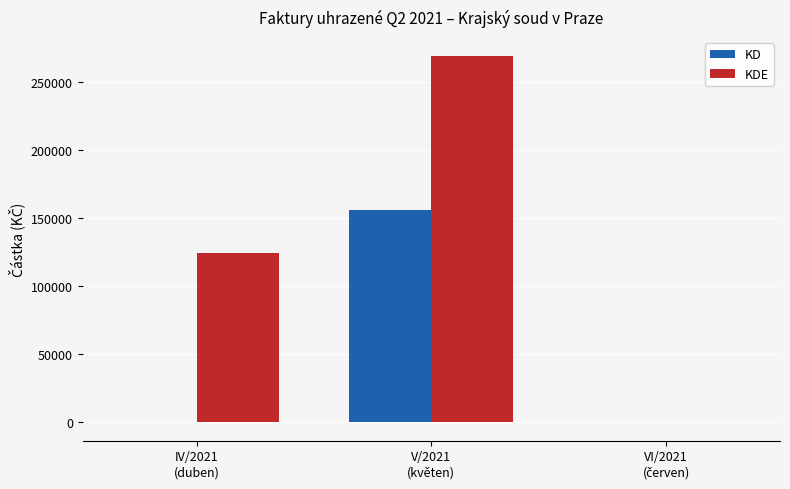

Which series has the largest total across all categories?

KDE